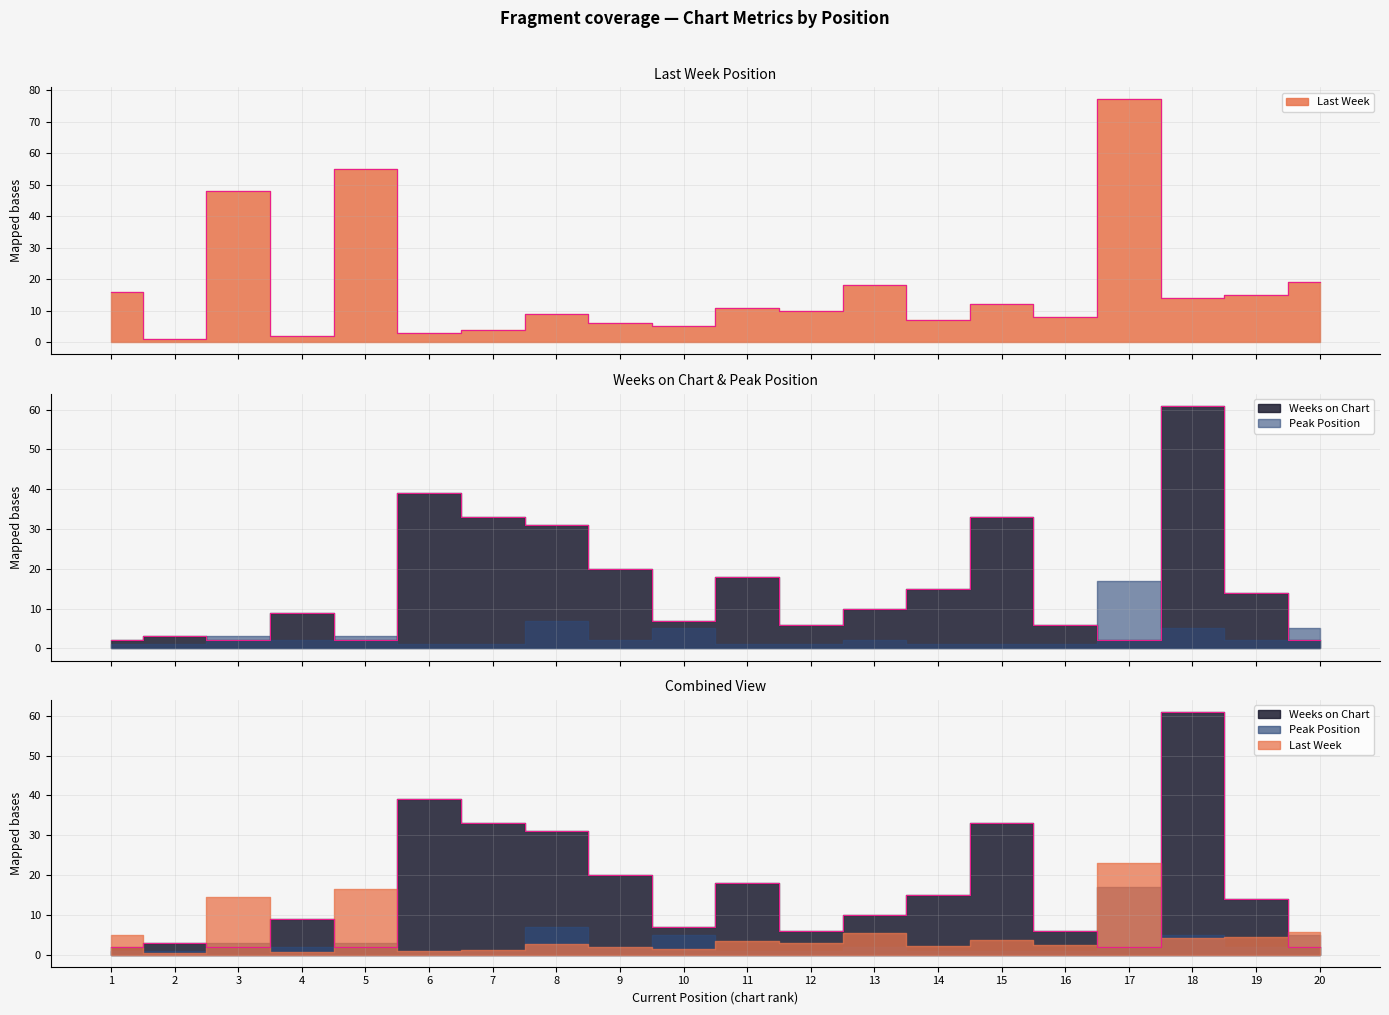

Reading left to right, extract all data points from this chart.

Last Week: 1=16	2=1	3=48	4=2	5=55	6=3	7=4	8=9	9=6	10=5	11=11	12=10	13=18	14=7	15=12	16=8	17=77	18=14	19=15	20=19
Weeks on Chart: 1=2	2=3	3=2	4=9	5=2	6=39	7=33	8=31	9=20	10=7	11=18	12=6	13=10	14=15	15=33	16=6	17=2	18=61	19=14	20=2